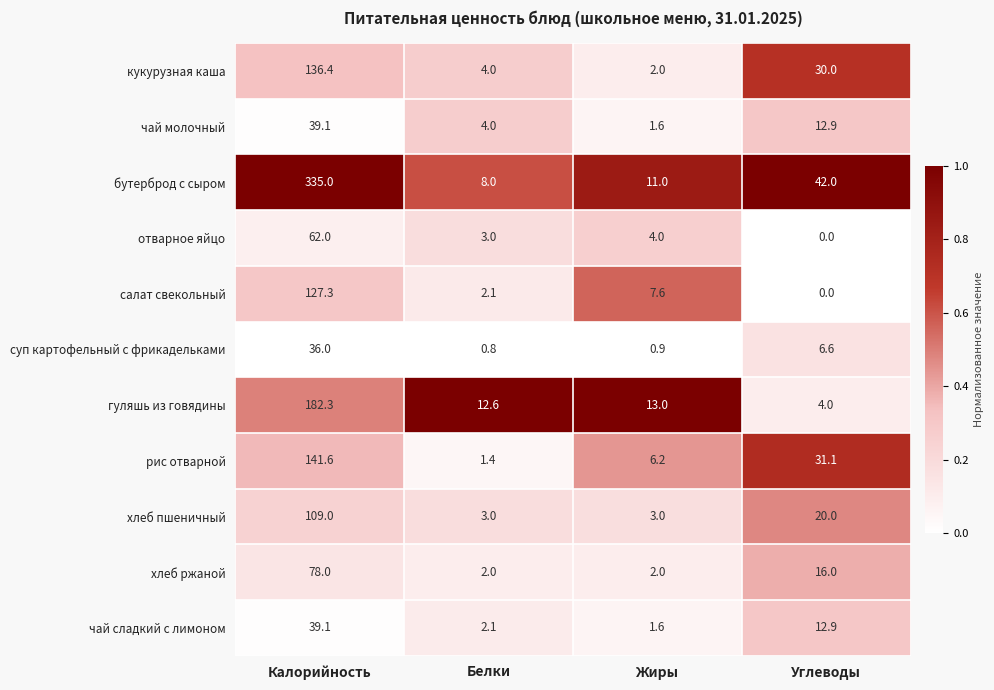

What is the sum of all отварное яйцо values?

69.0